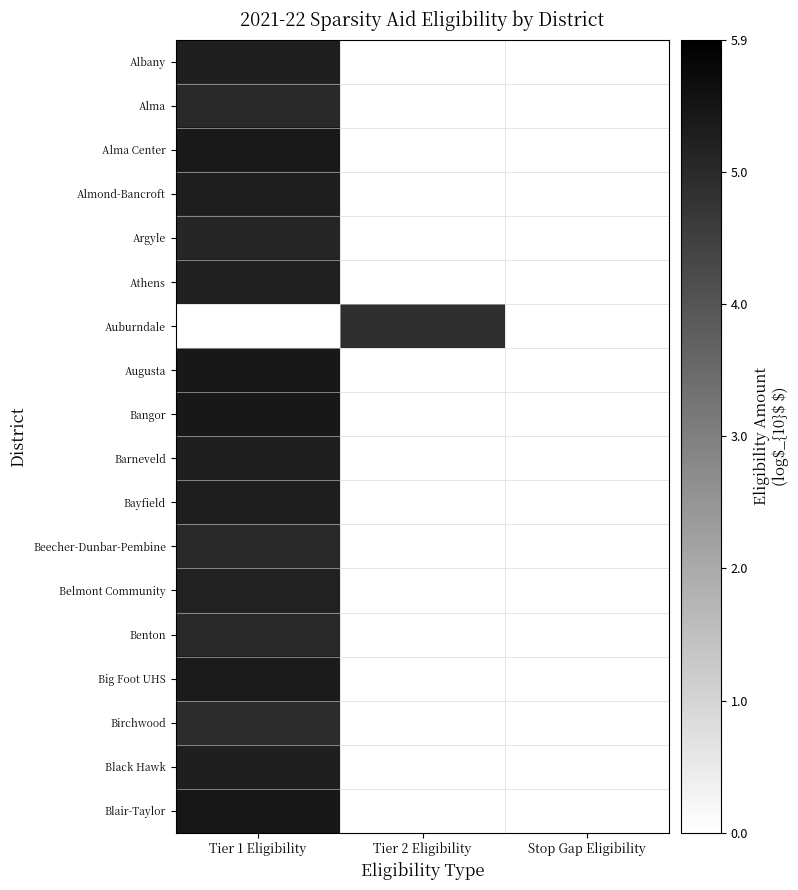

What is the spread (max minus min) of values at Tier 1 Eligibility?

5.4